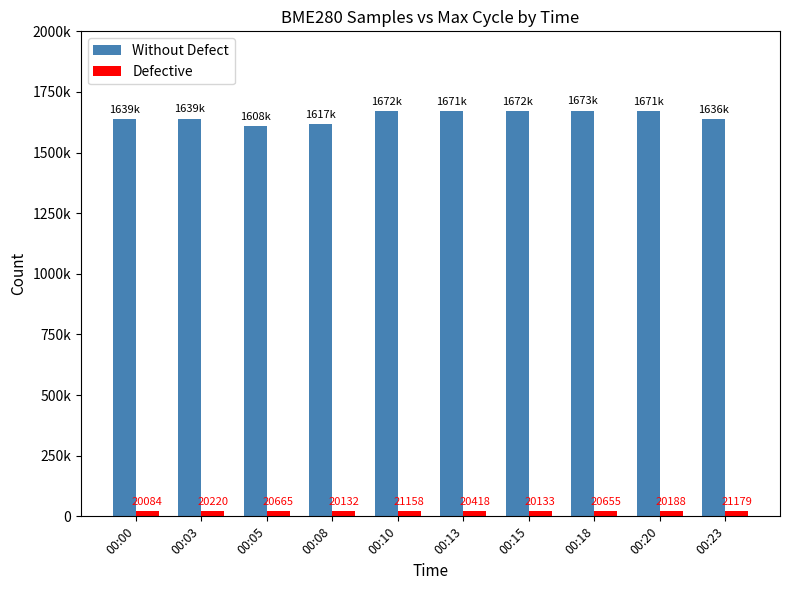

At which label is Defective closest to 20631?

00:18